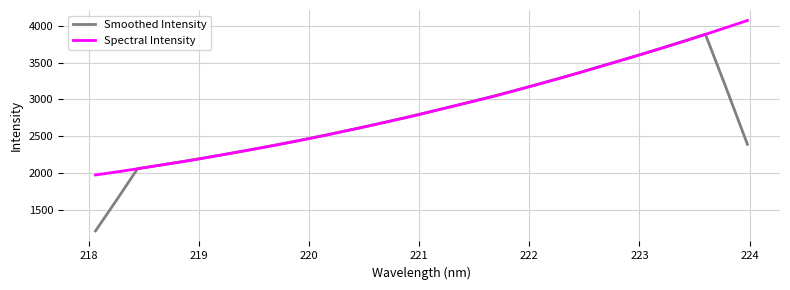

What is the smallest value displayed?

1207.7